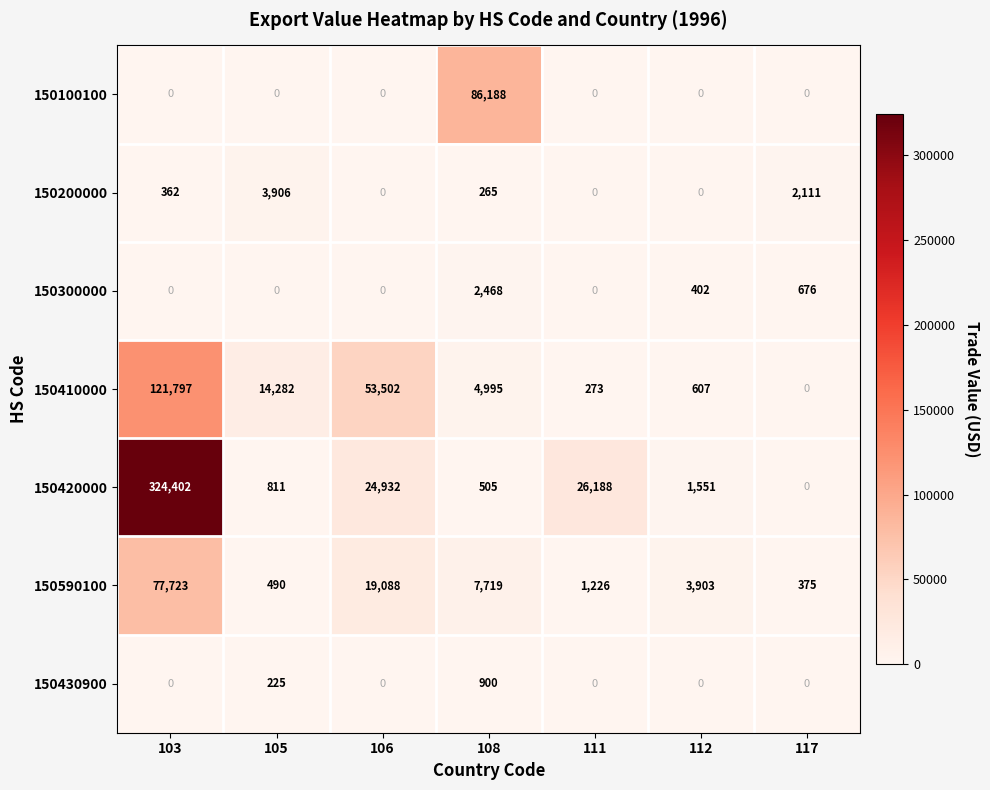

What is the total value across all series at 103?

524284